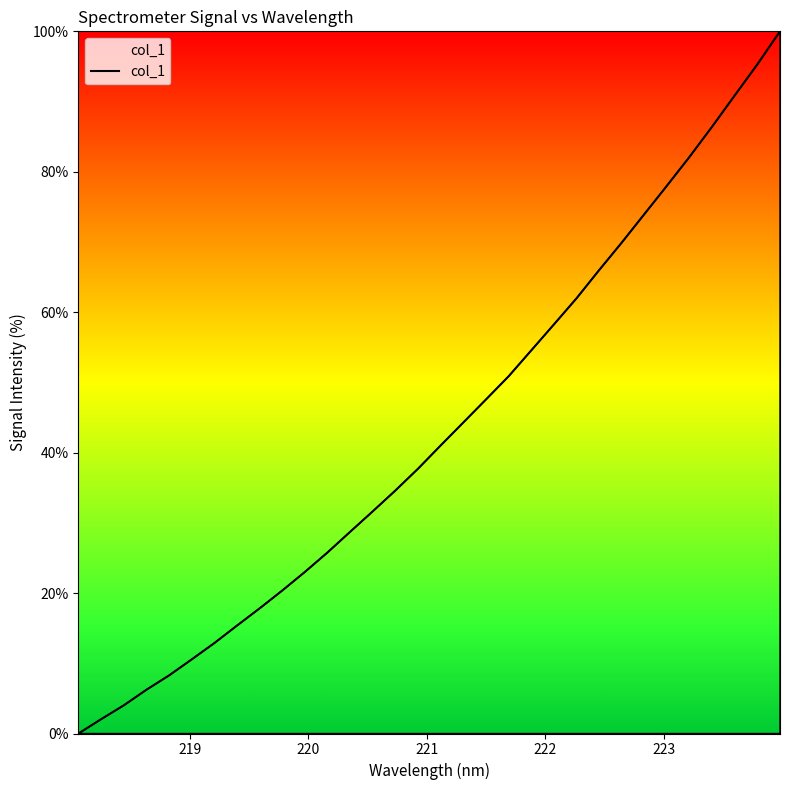

What is the difference between the maximum and minimum values?

100.0